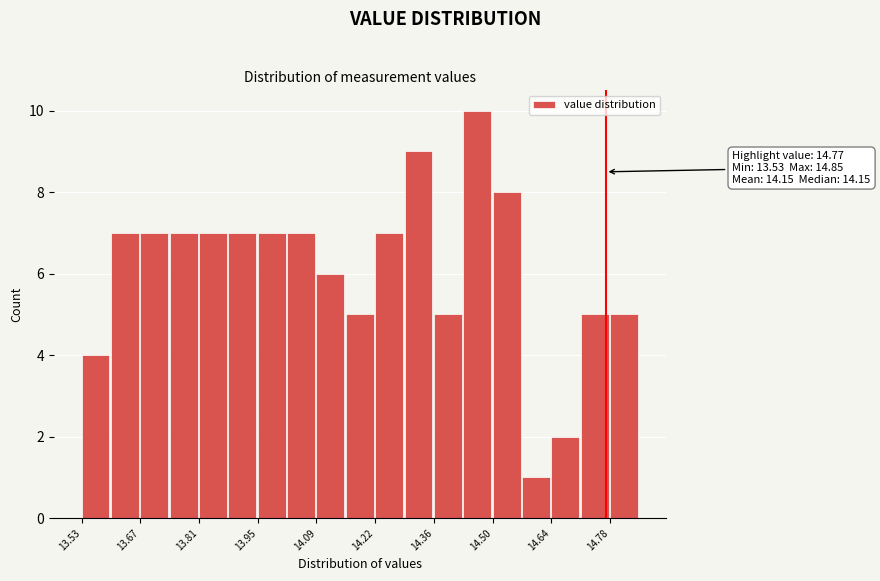

Around what value on the x-axis is the tallest bar? Give the approximate position of its centre, as read against the axis.

14.46